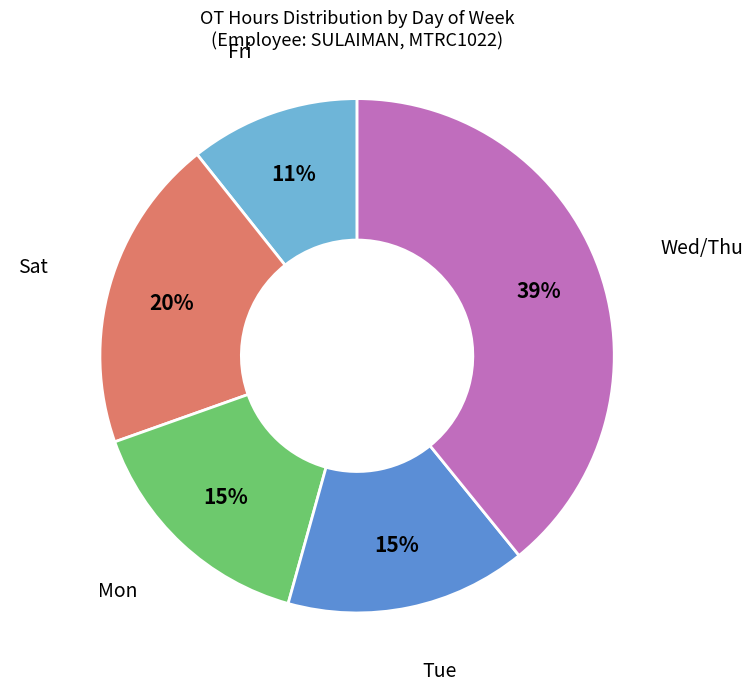

Is there a majority slice in this chart?

No